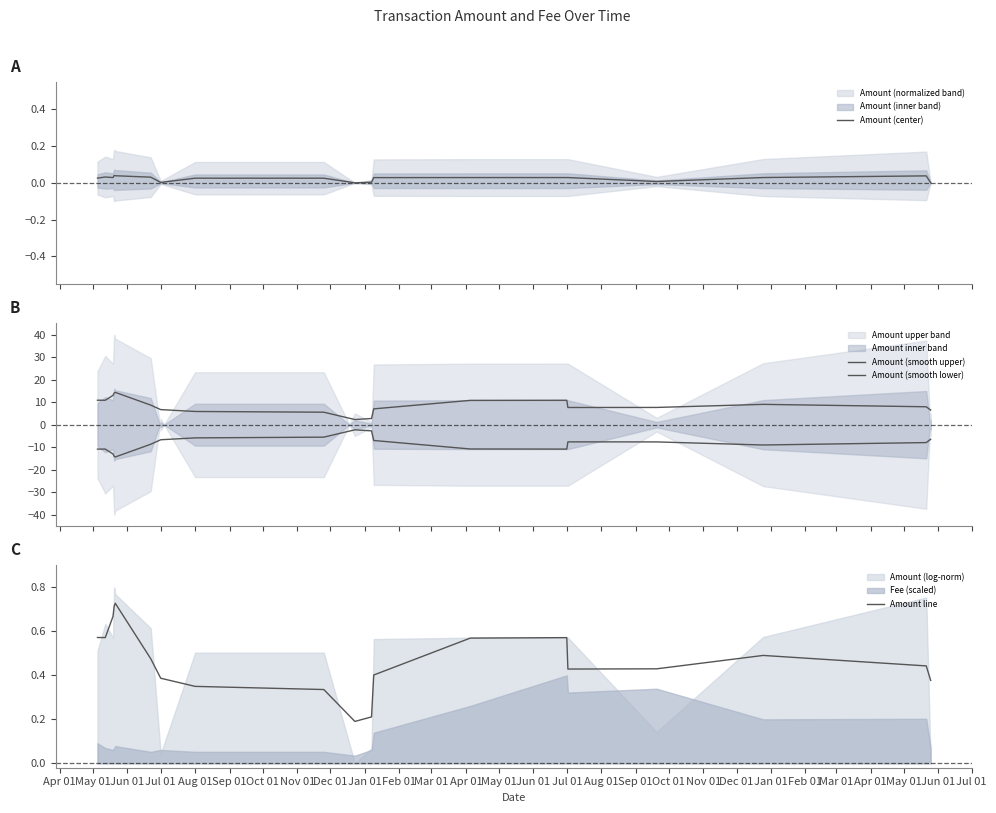

Between Oct 01 and Dec 01, which is larger?

Dec 01